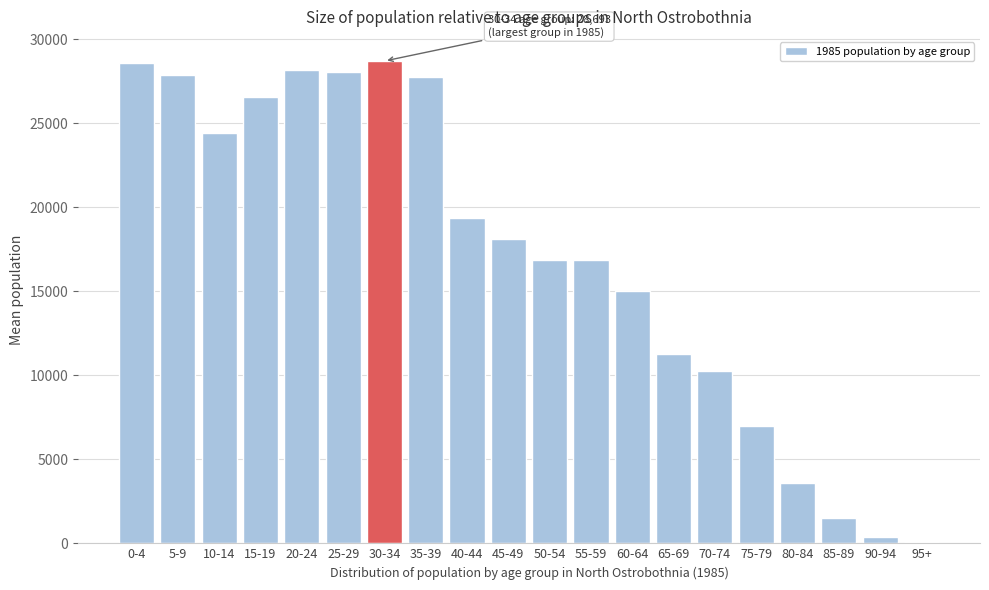

What is the maximum value shown in the chart?

28693.5